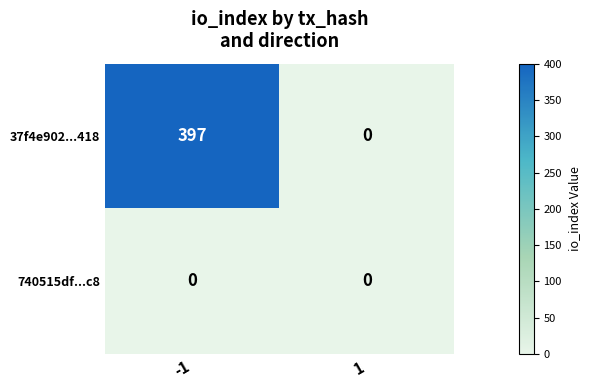

Reading left to right, what are all the values shown in this chart?

37f4e902...418: 397	0
740515df...c8: 0	0